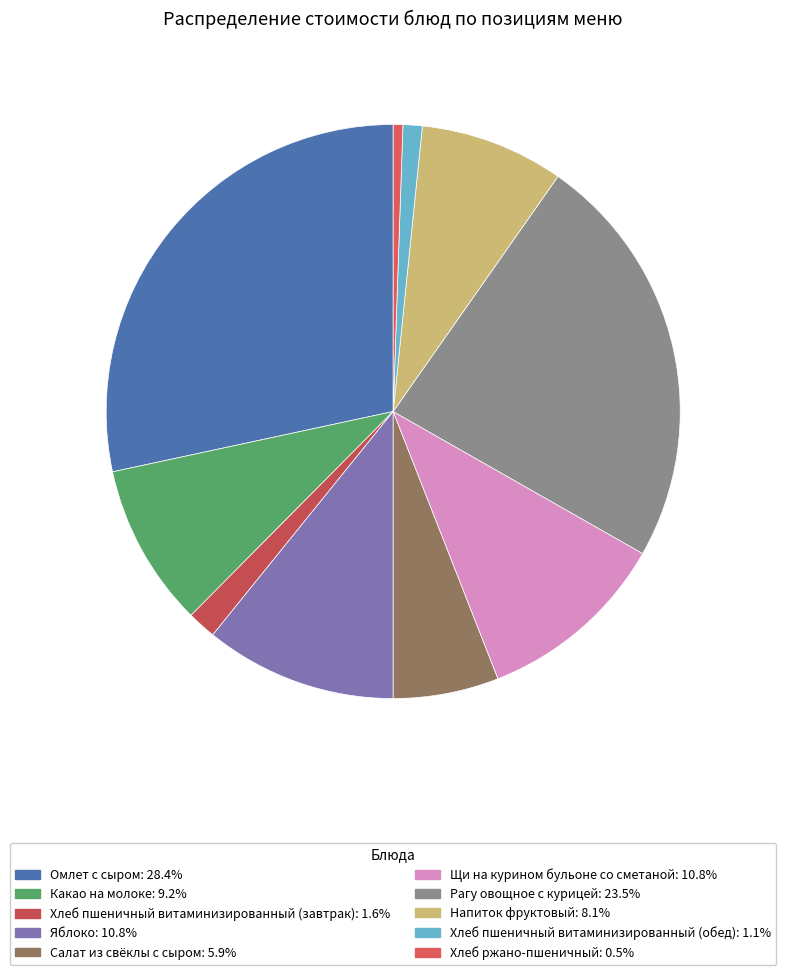

Combined, do Хлеб ржано-пшеничный and Салат из свёклы с сыром account for over 50%?

No